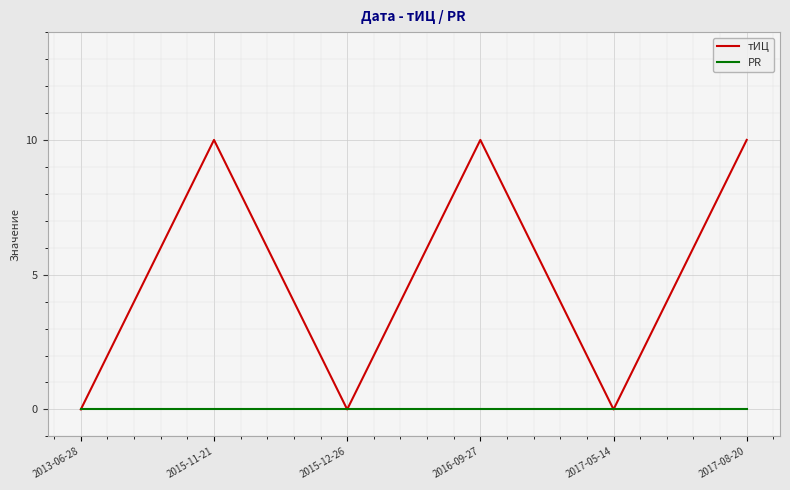

Reading left to right, list all the values displayed in this chart.

тИЦ: 2013-06-28=0	2015-11-21=10	2015-12-26=0	2016-09-27=10	2017-05-14=0	2017-08-20=10
PR: 2013-06-28=0	2015-11-21=0	2015-12-26=0	2016-09-27=0	2017-05-14=0	2017-08-20=0